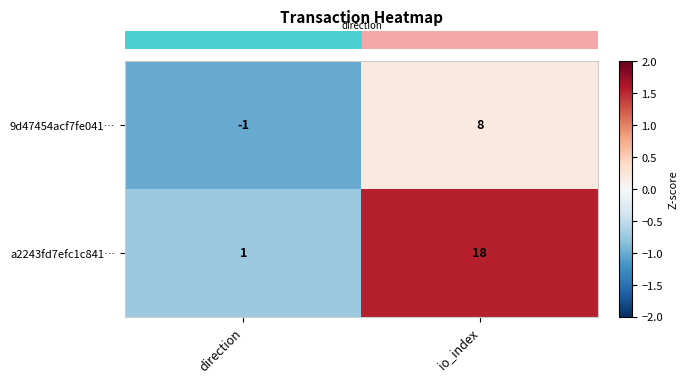

What is the difference between the maximum and minimum values in the 9d47454acf7fe041… series?

9